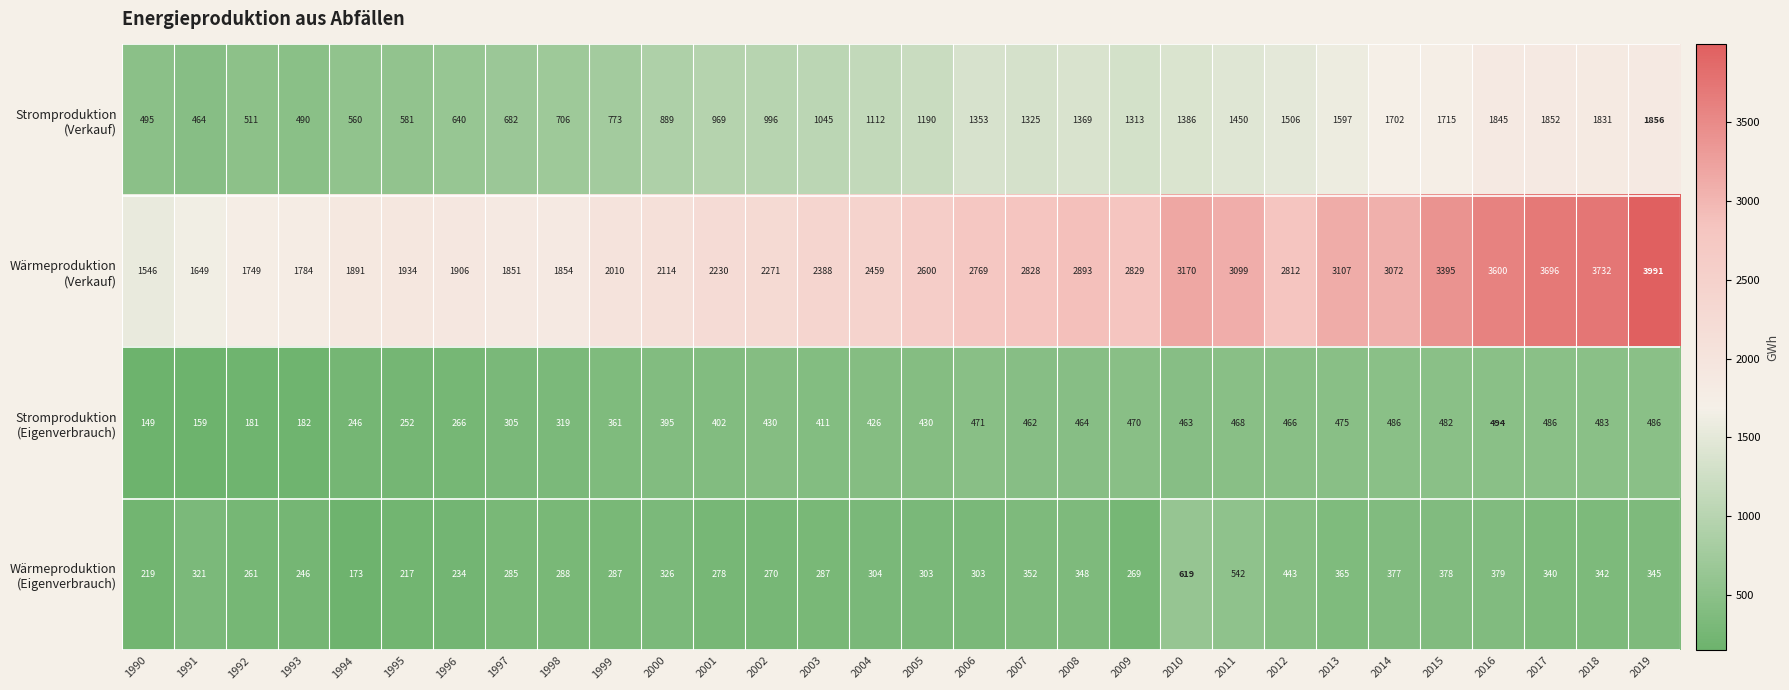

What is the spread (max minus min) of values at 2017?

3356